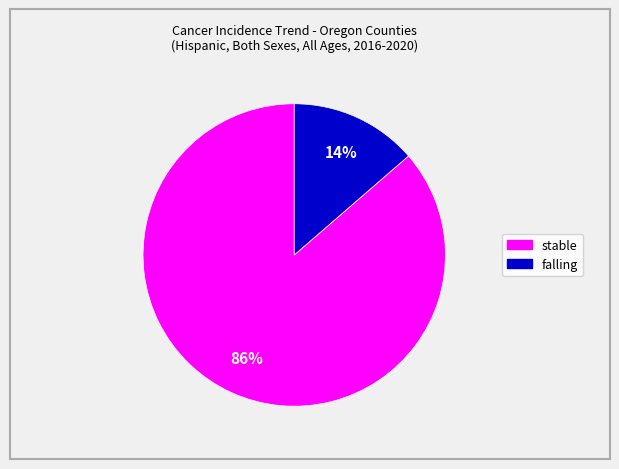

Between stable and falling, which is larger?

stable